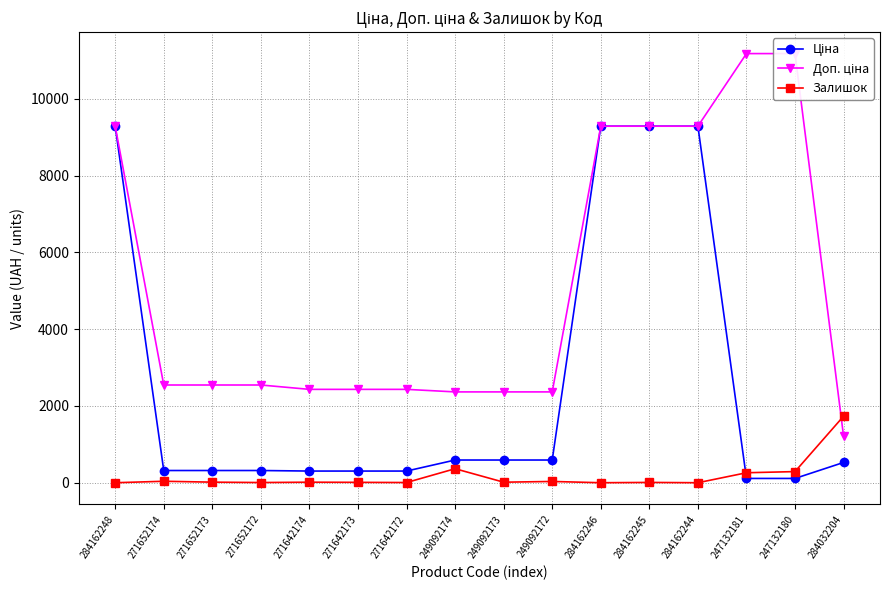

The value of Доп. ціна at 271652173 is 2546.4. True or false?

True